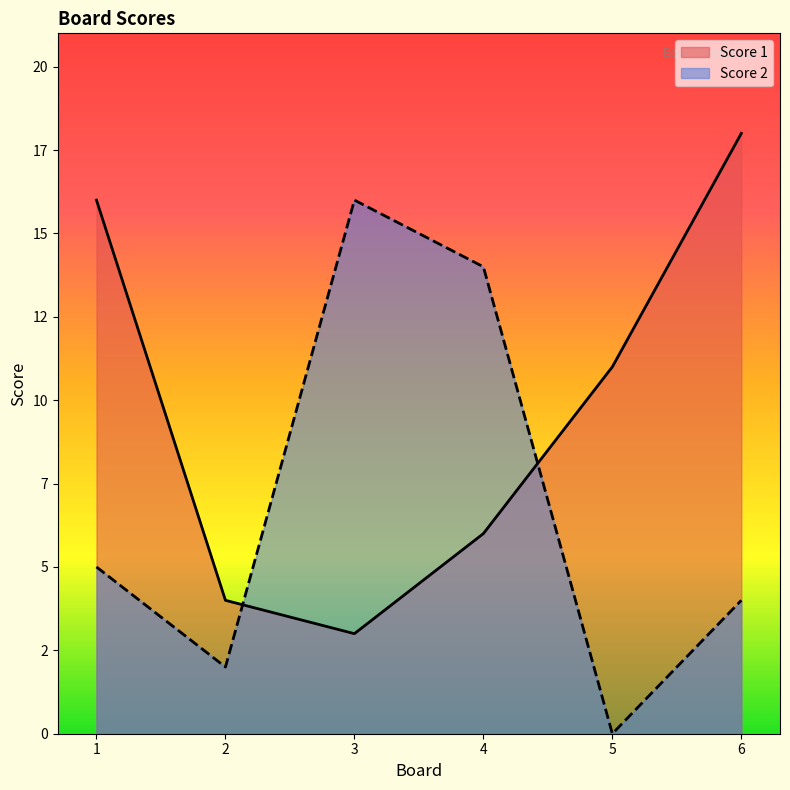

After their last crossing, which series has the higher values: Score 1 or Score 2?

Score 1